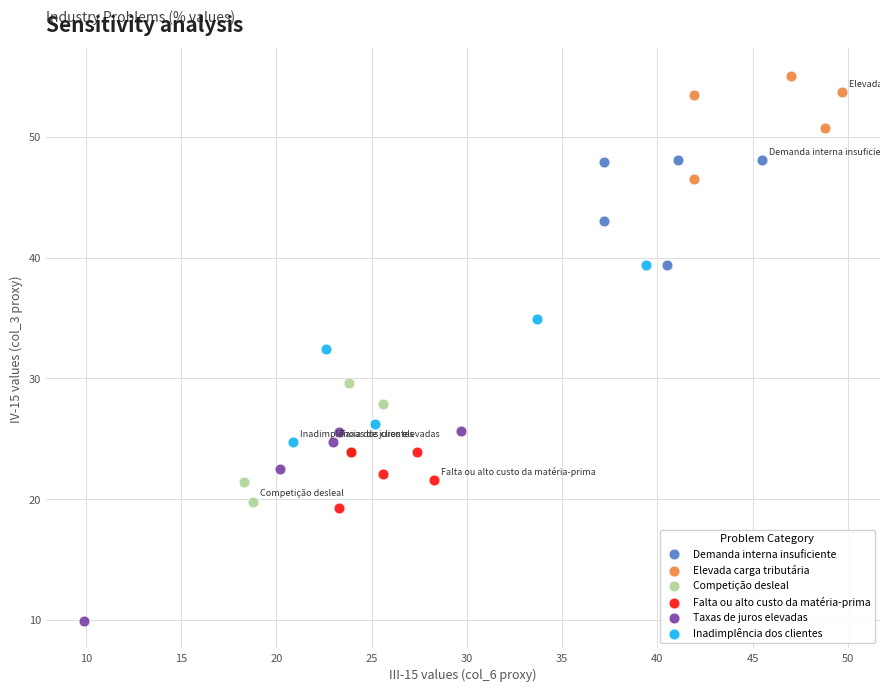

Which series contains the highest Y value?

Elevada carga tributária